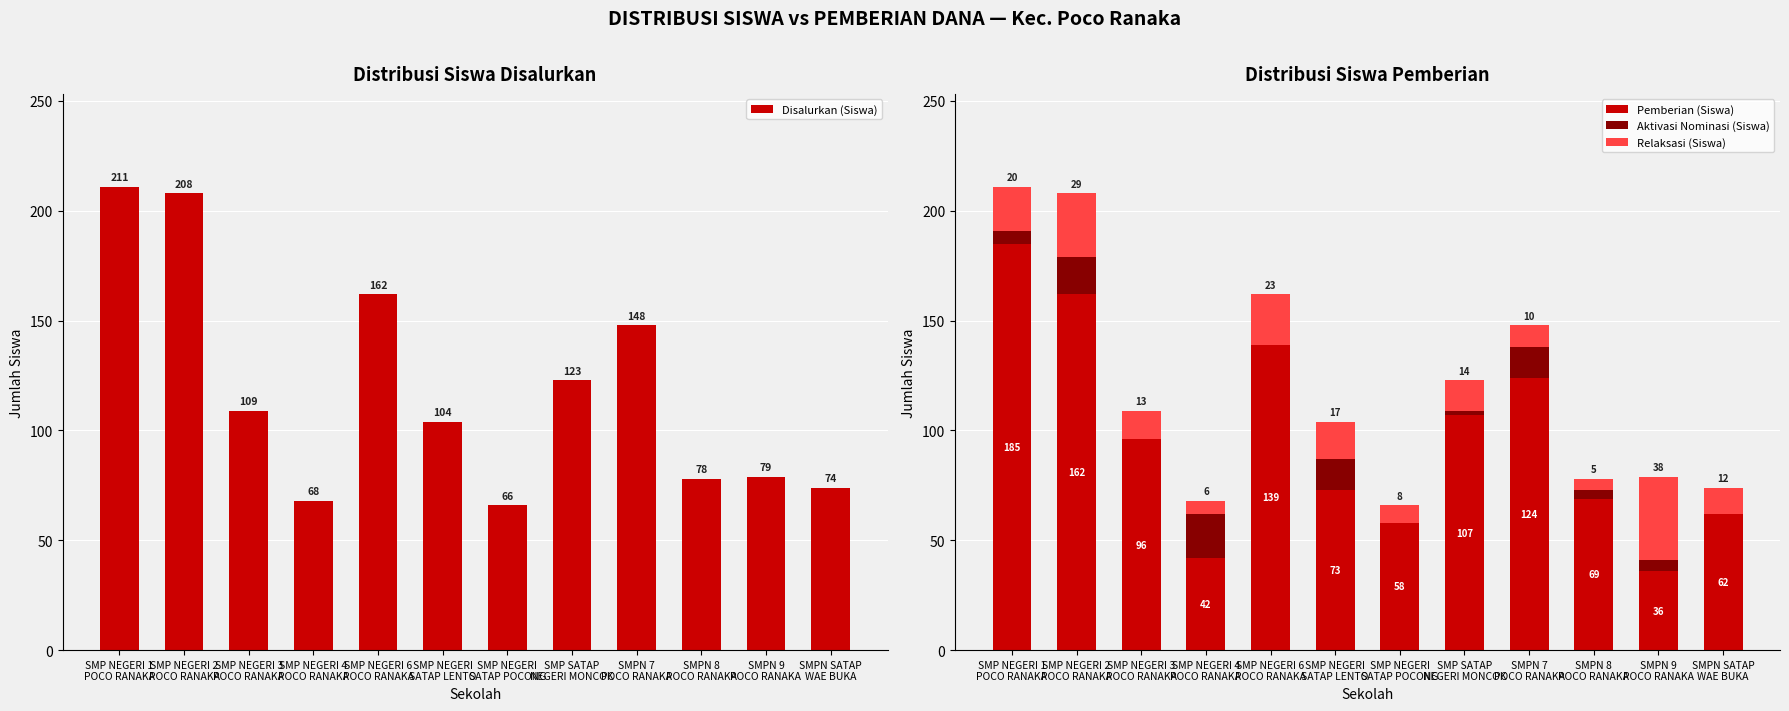

True or false: Relaksasi (Siswa) has a value of 12 at SMPN SATAP
WAE BUKA.

True